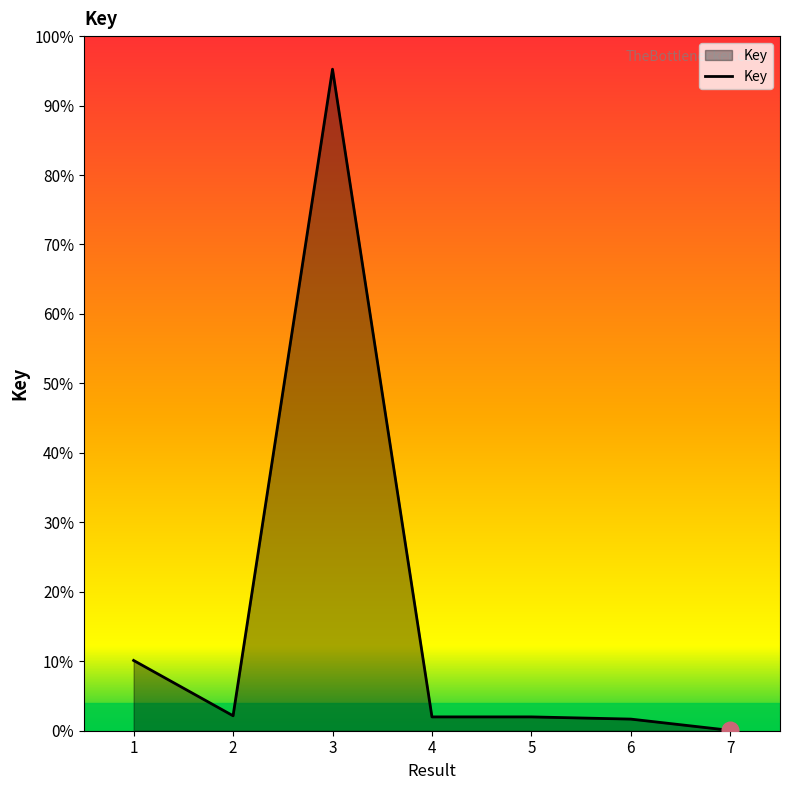

List the labels in order of value, largest first.

3, 1, 2, 4, 5, 6, 7